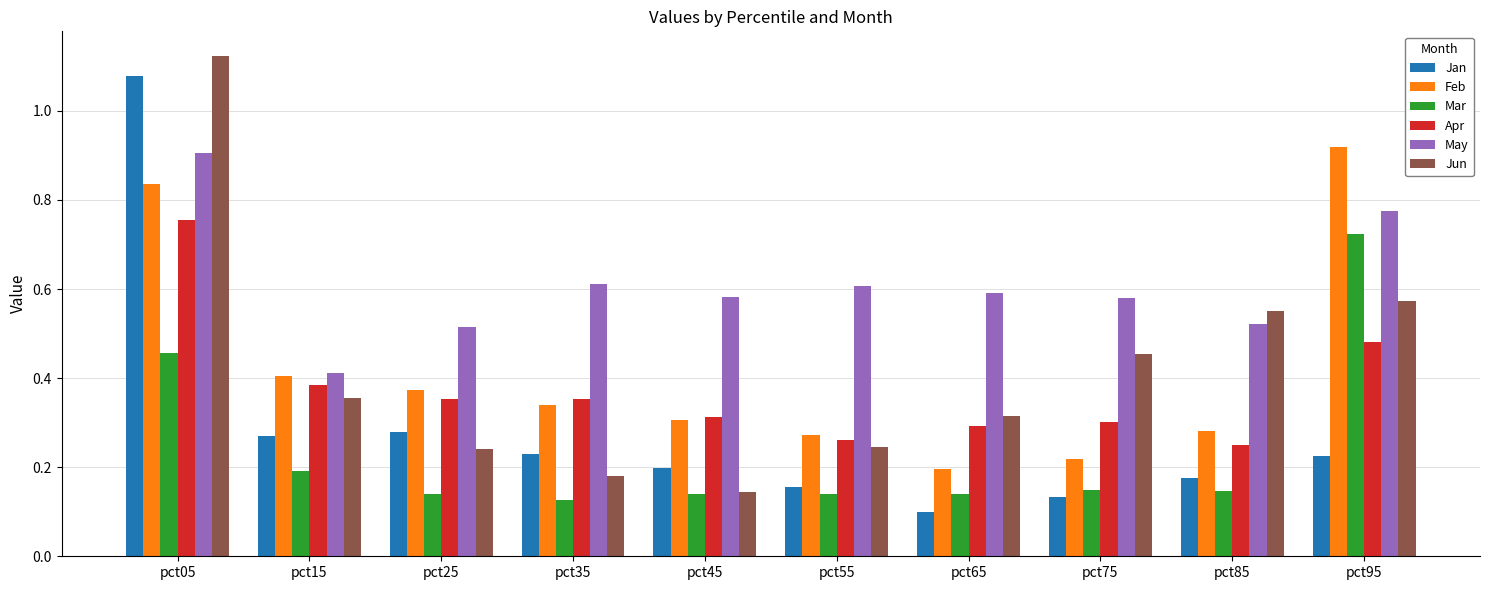

True or false: Feb has a value of 1.2 at pct05.

False